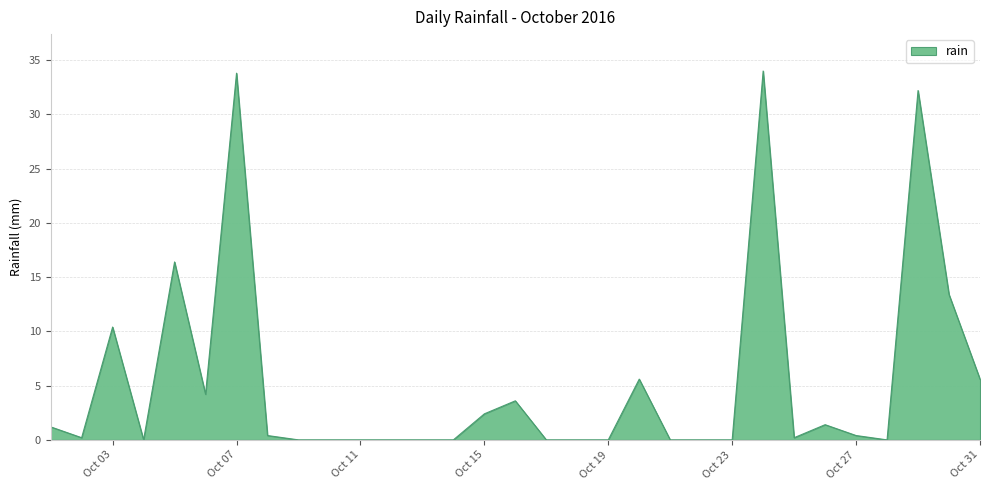

What is the maximum value shown in the chart?

34.0